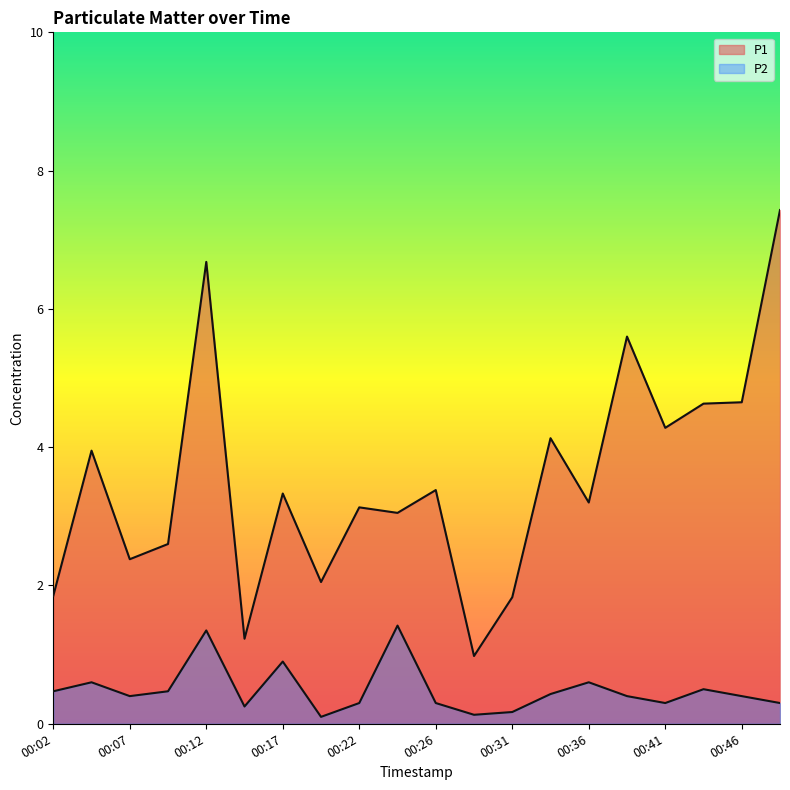

Reading left to right, transcribe all the data shown in this chart.

P1: 1.9	4.0	2.4	2.6	6.7	1.2	3.3	2.0	3.1	3.0	3.4	1.0	1.8	4.1	3.2	5.6	4.3	4.6	4.7	7.4
P2: 0.5	0.6	0.4	0.5	1.4	0.2	0.9	0.1	0.3	1.4	0.3	0.1	0.2	0.4	0.6	0.4	0.3	0.5	0.4	0.3